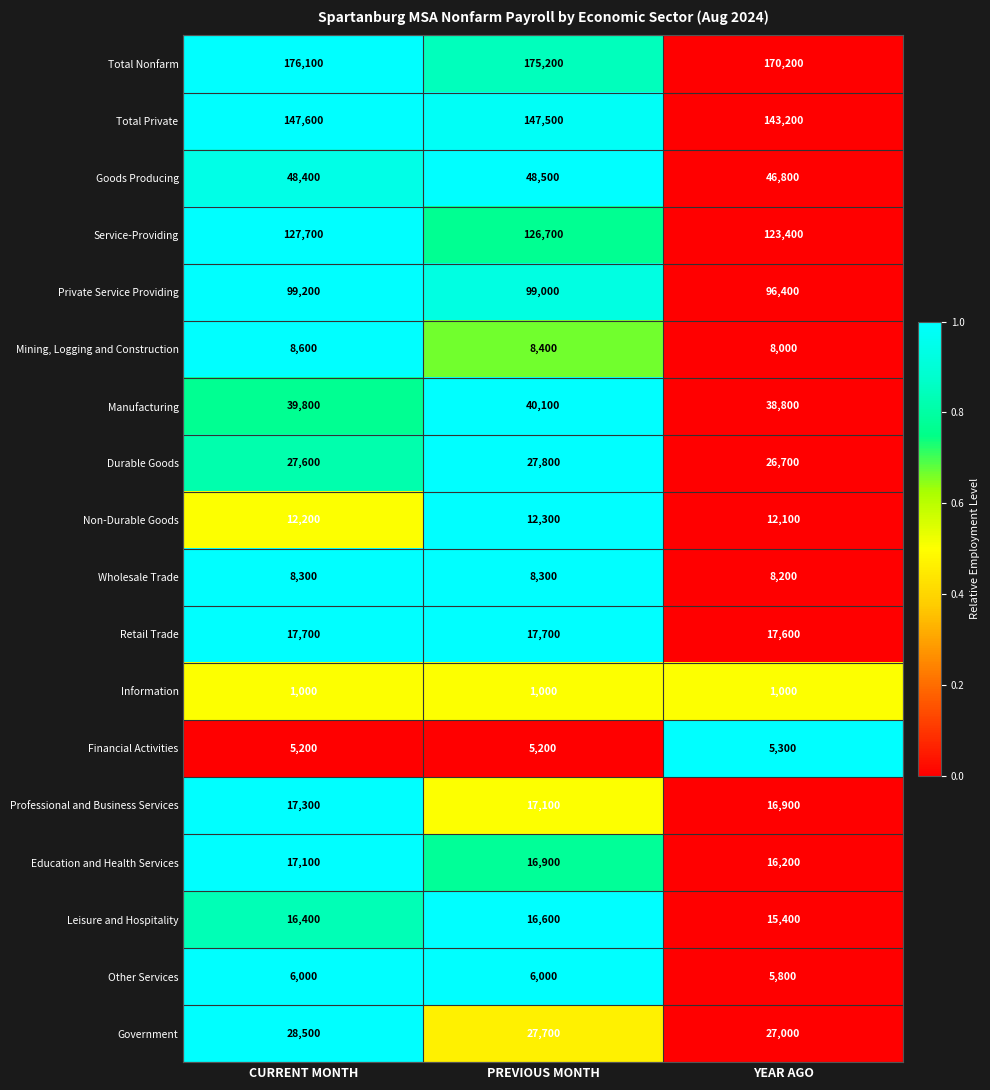

True or false: Other Services has a value of 8007 at PREVIOUS MONTH.

False